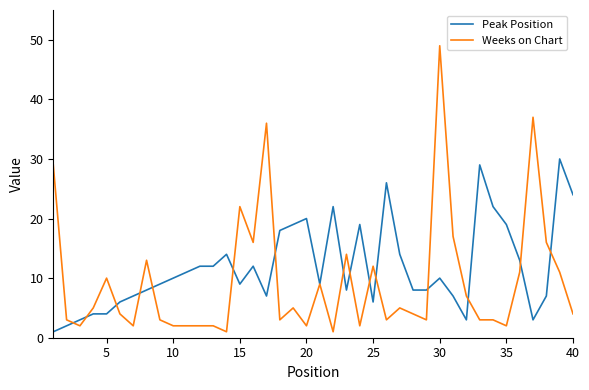

Which series has the largest range (max minus min)?

Weeks on Chart